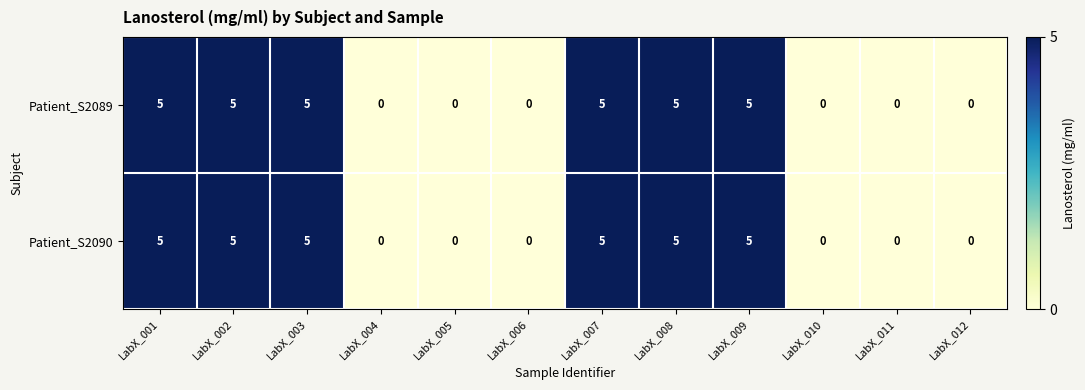

Count the Patient_S2090 values in the range 0 to 5.

12